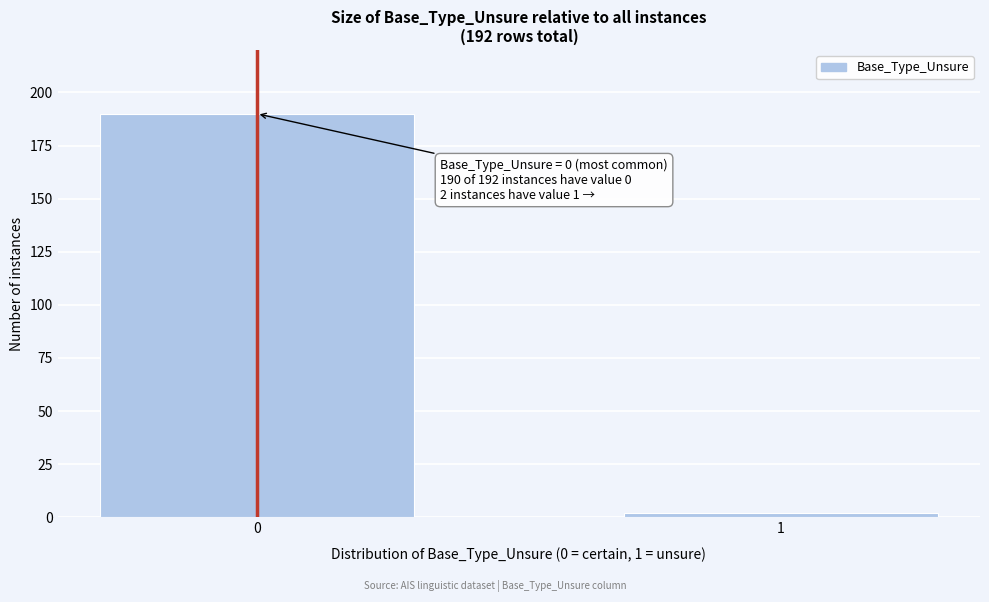

Reading right to left, transcribe all the data shown in this chart.

1=2	0=190